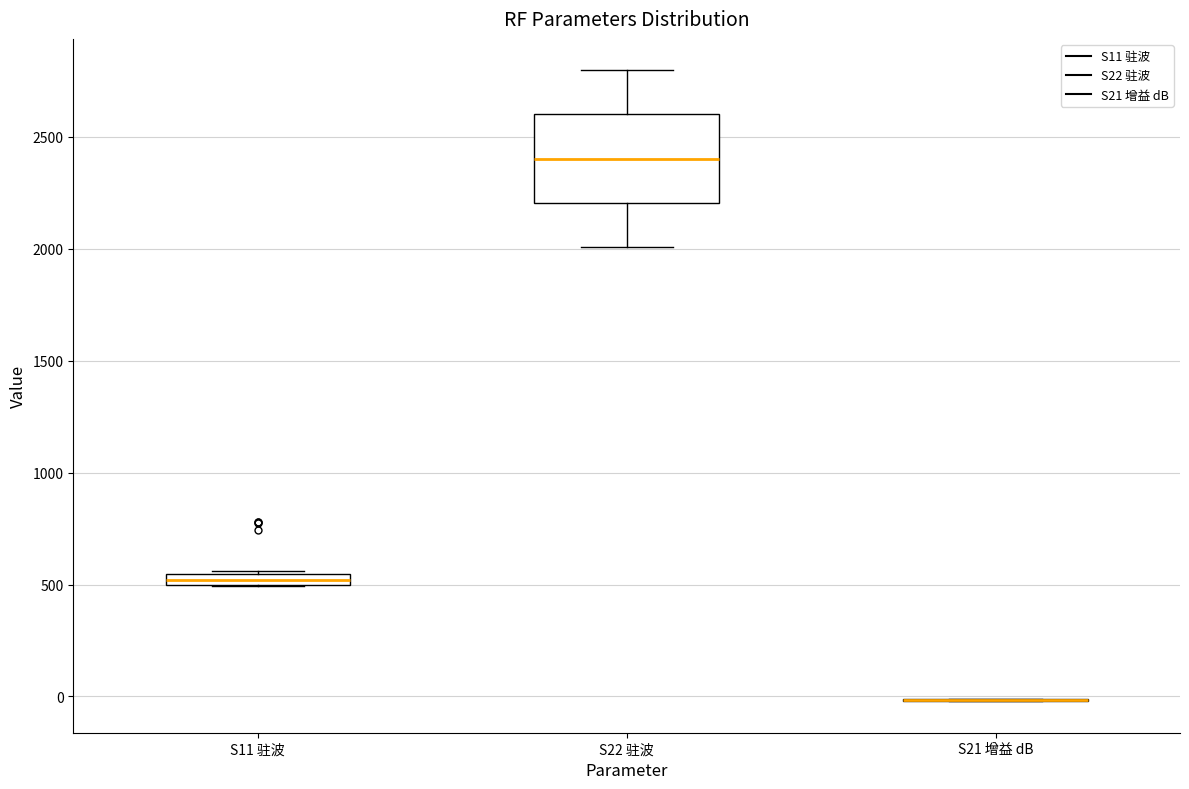

Which box is the tallest, from its lower edge to its upper edge?

S22 驻波